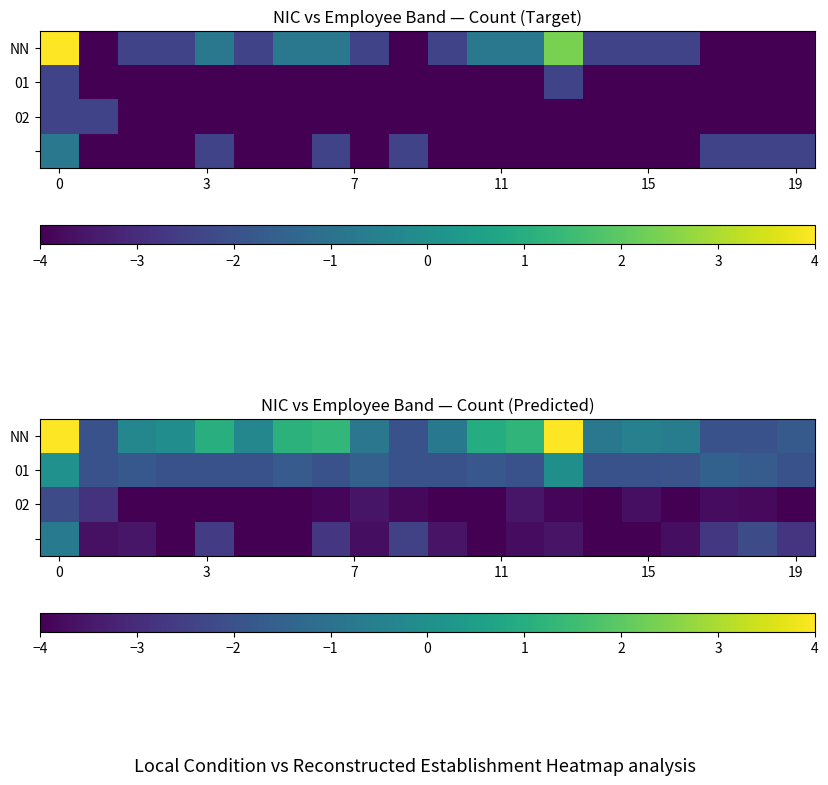

How many data points in NN are above 0?

7